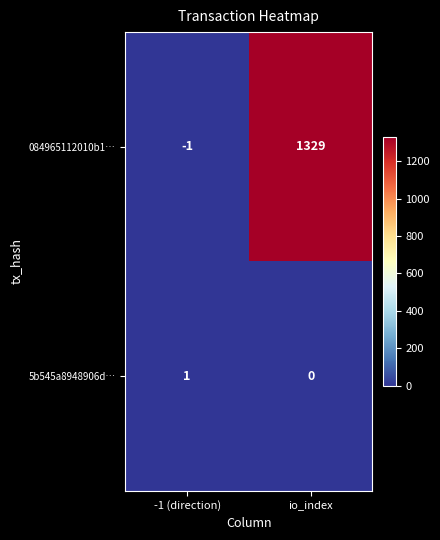

Which series has the largest total across all categories?

084965112010b1…